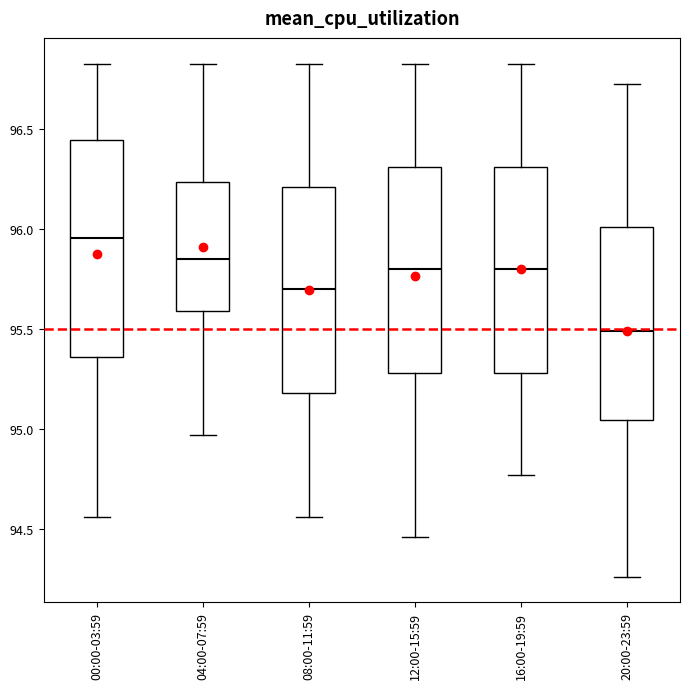

Reading left to right, transcribe this box plot: for each box, give where its median line is, the range the box spans, and where its two whiskers end, as read against the y-axis. The values are not printed on the chart, so give them approximately, as read against the axis.

00:00-03:59: median 95.95, box 95.35 to 96.45, whiskers 94.55 to 96.85
04:00-07:59: median 95.85, box 95.60 to 96.25, whiskers 94.95 to 96.85
08:00-11:59: median 95.70, box 95.20 to 96.20, whiskers 94.55 to 96.85
12:00-15:59: median 95.80, box 95.30 to 96.30, whiskers 94.45 to 96.85
16:00-19:59: median 95.80, box 95.30 to 96.30, whiskers 94.75 to 96.85
20:00-23:59: median 95.50, box 95.05 to 96.00, whiskers 94.25 to 96.75